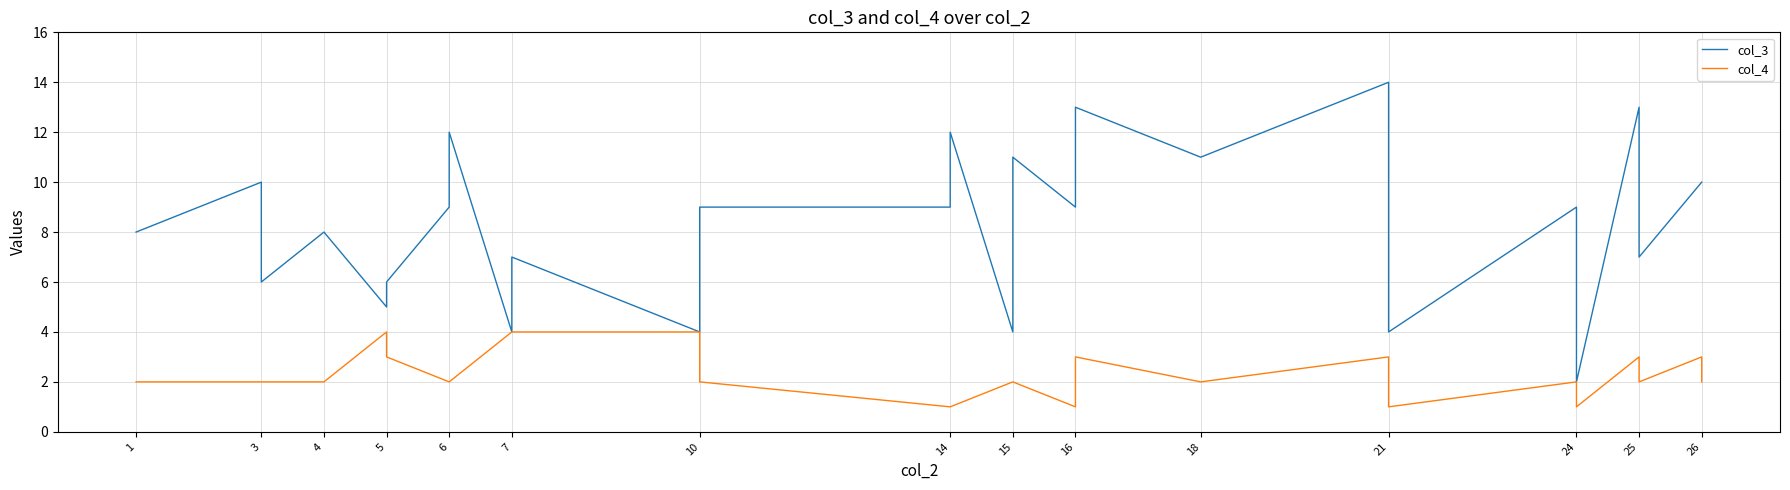

How many values in the col_3 series are below 9?

12